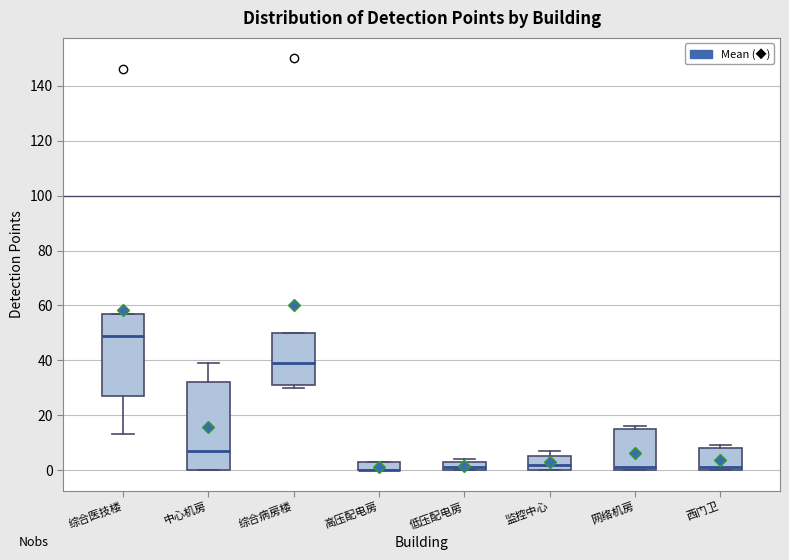

Comparing the boxes themselves (not the whiskers), which one is the tallest?

中心机房